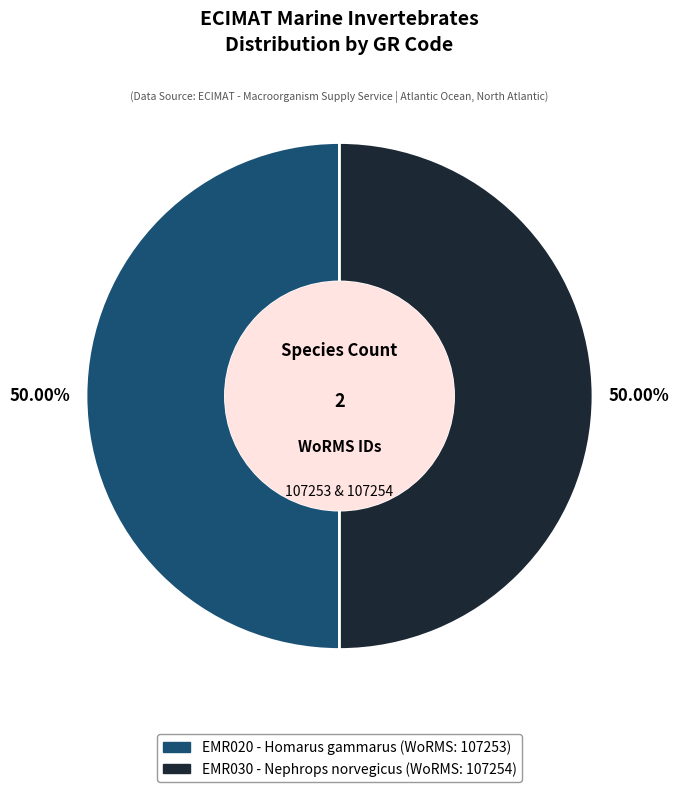

What is the total percentage of EMR020 and EMR030?

100.0%